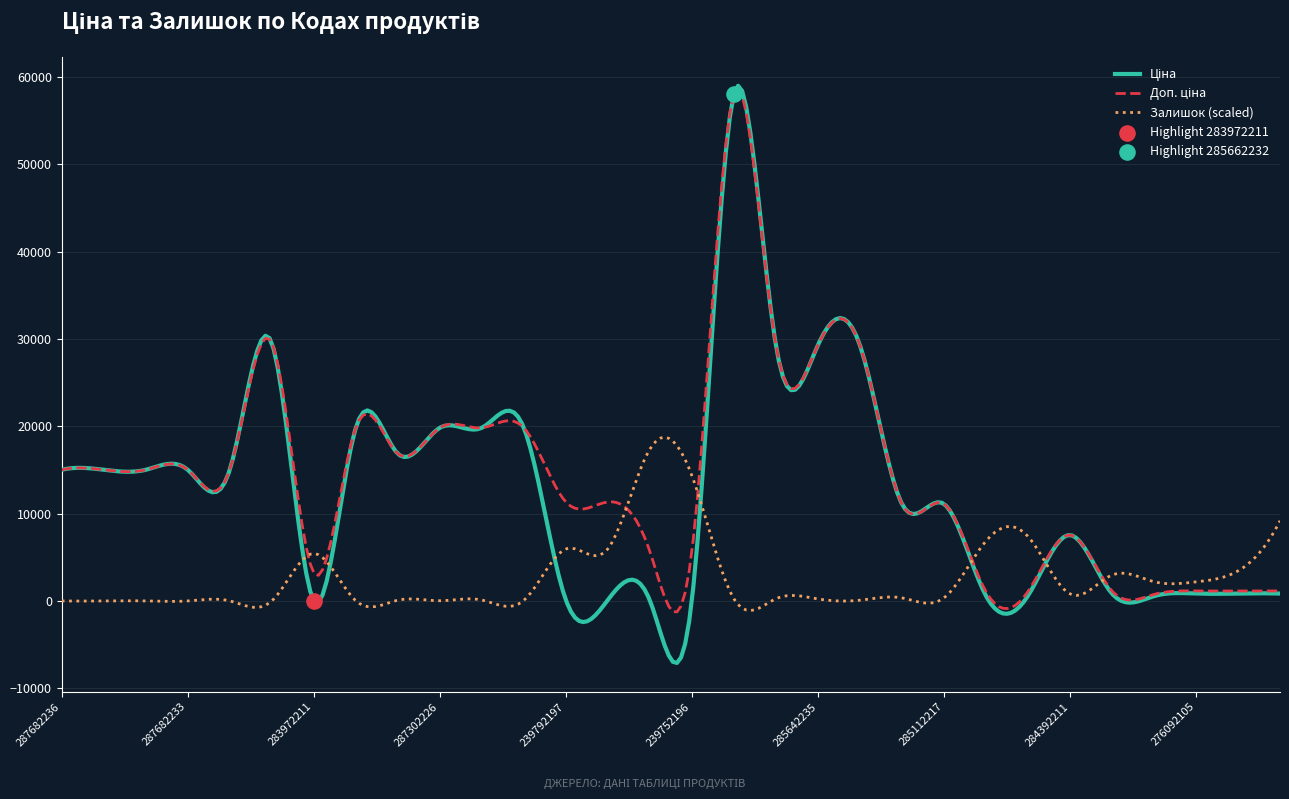

Which series has the widest spread of Y values?

Ціна